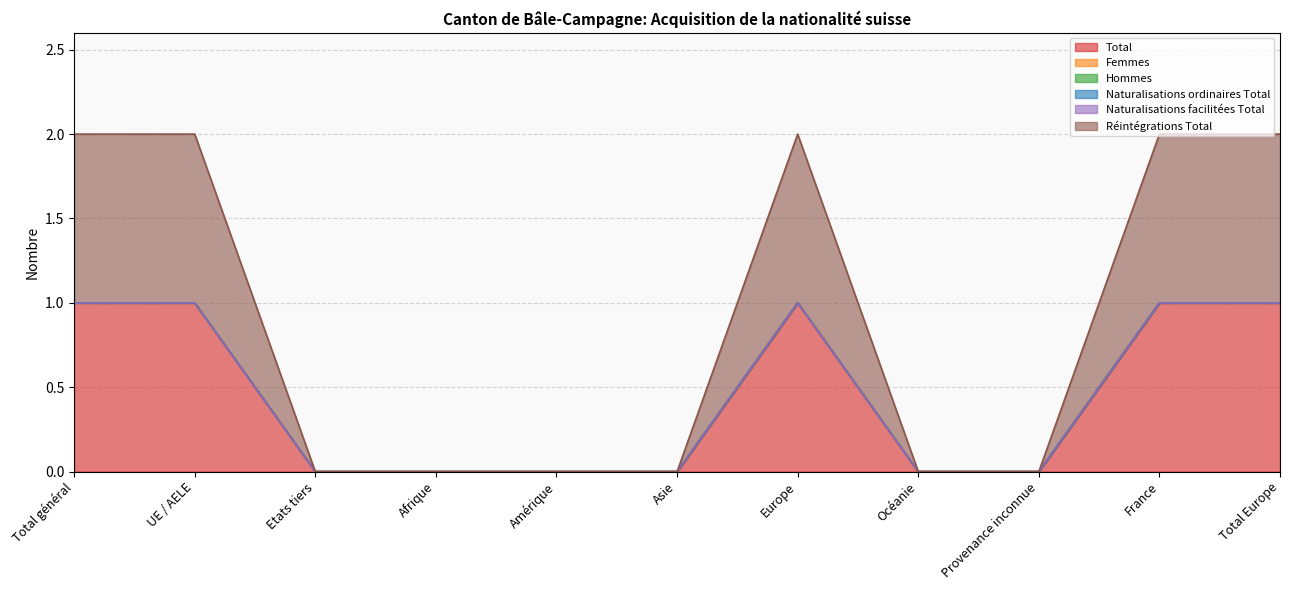

What is the label of the 4th point from the right?

Océanie